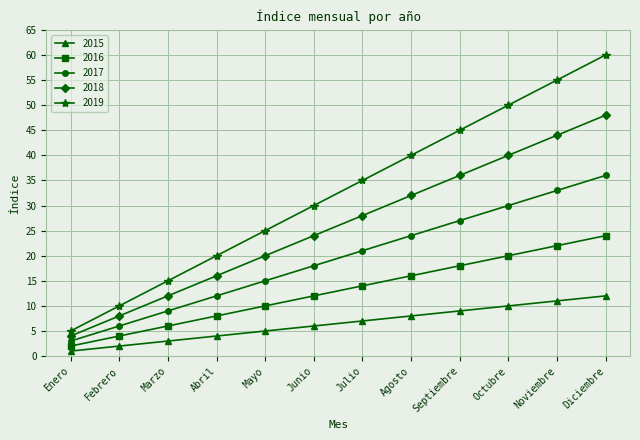

Which series changed the most between Abril and Septiembre?

2019